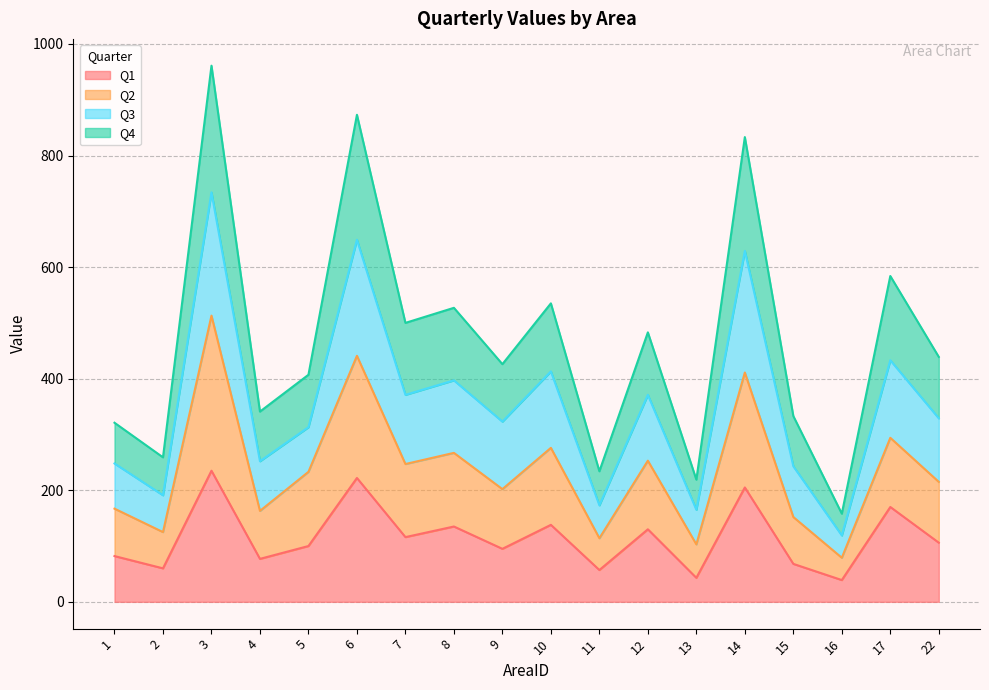

How many interior local peaks does the Q4 series have?

7